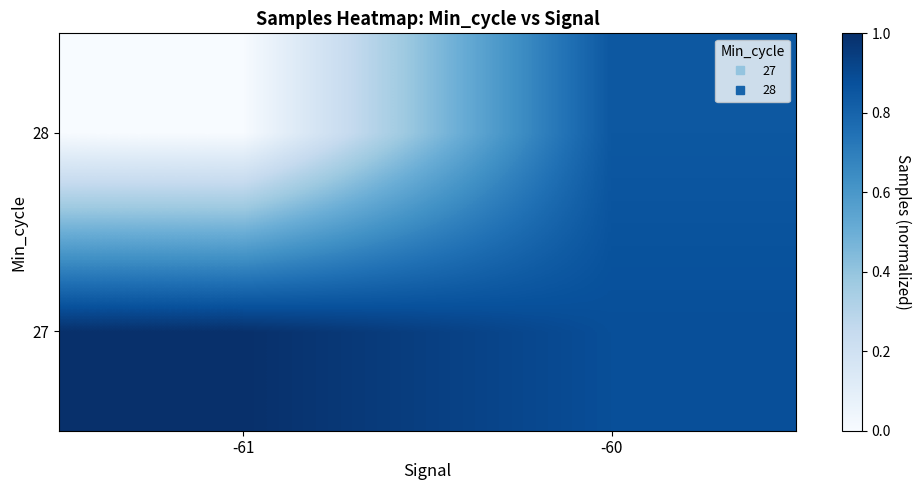

What is the difference between the highest and lowest values at -61?

1.0